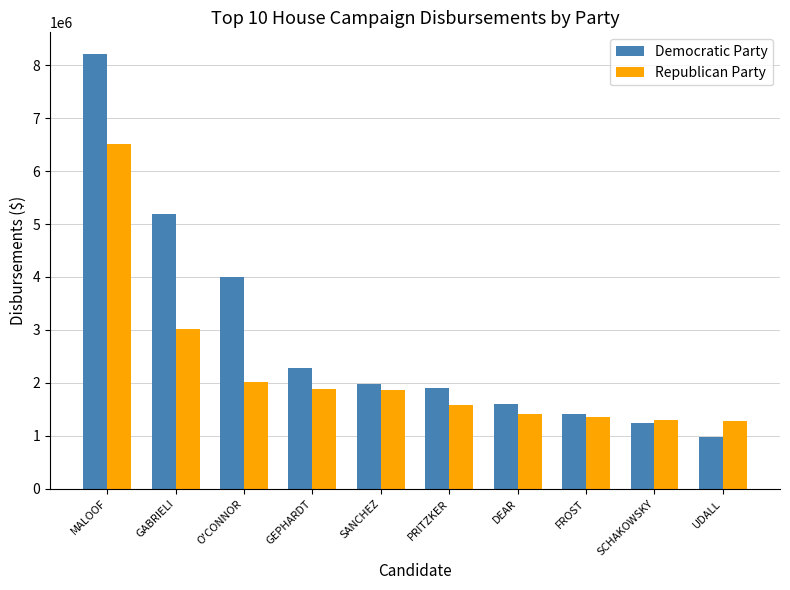

What is the sum of the Democratic Party values at FROST and O'CONNOR?

5421136